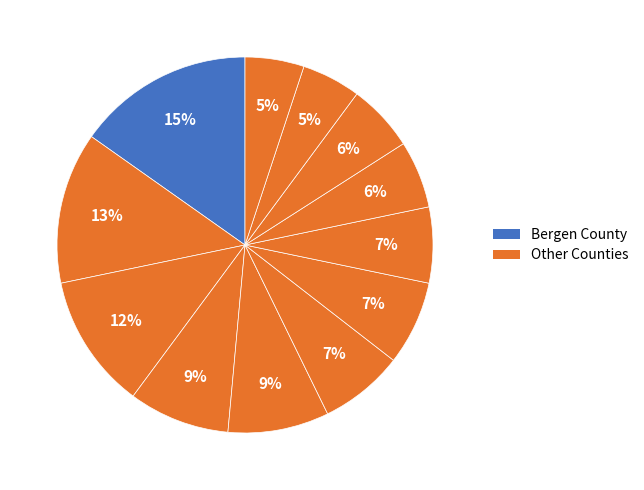

Rank the categories by value from highest to lowest.

Bergen County, Monmouth County, Middlesex County, Ocean County, Burlington County, Morris County, Union County, Hudson County, Camden County, Passaic County, Essex County, Gloucester County